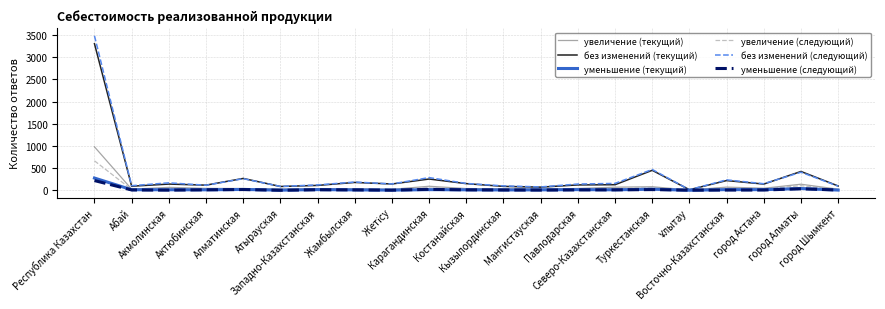

What is the maximum value for уменьшение (текущий)?

277